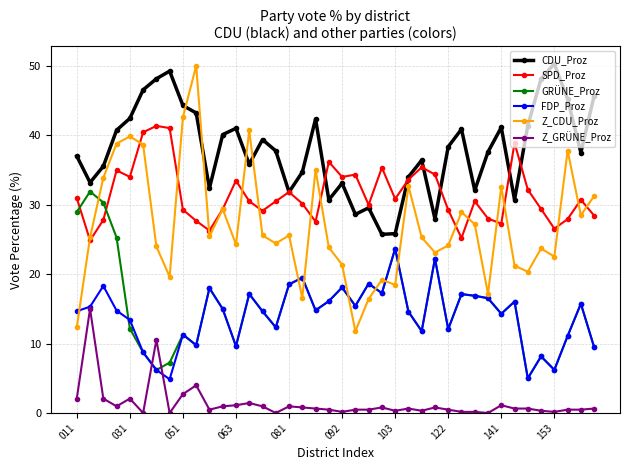

True or false: CDU_Proz has more than 2 points higher than both neighbors.

True